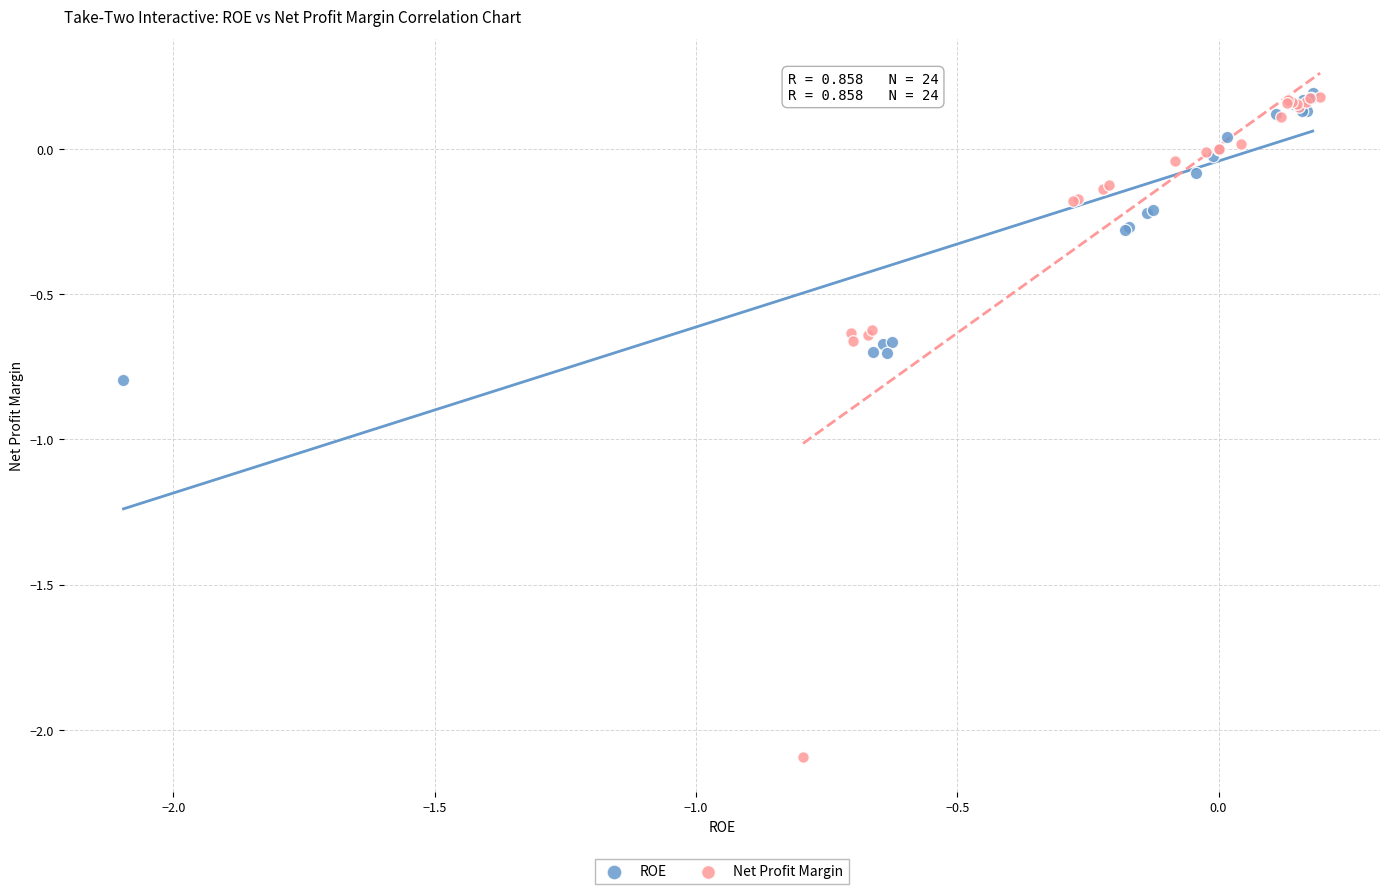

Which series has the largest Y range (max minus min)?

Net Profit Margin